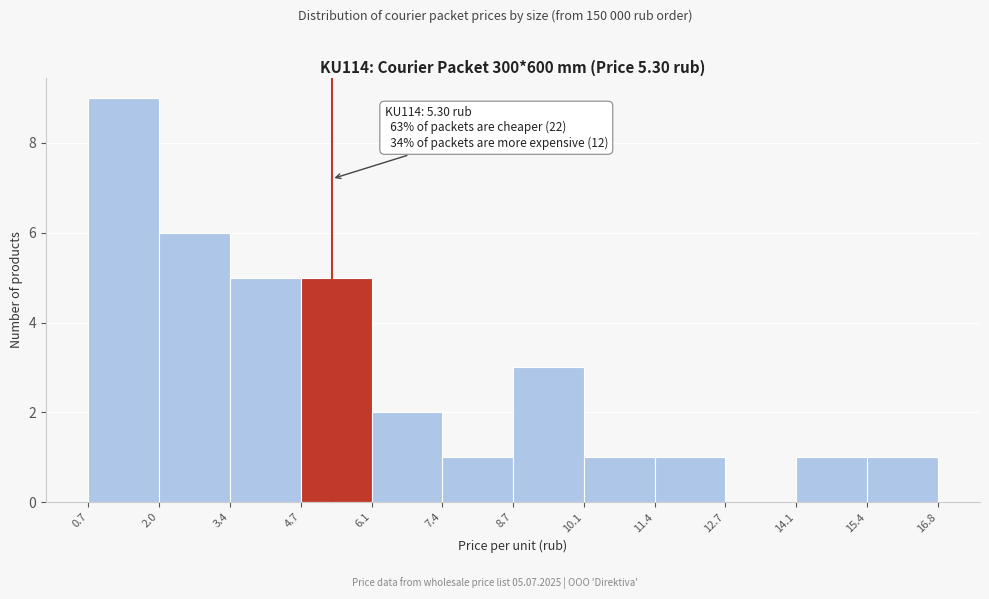

Which range on the x-axis has the tallest bar?

0.7 to 2.0